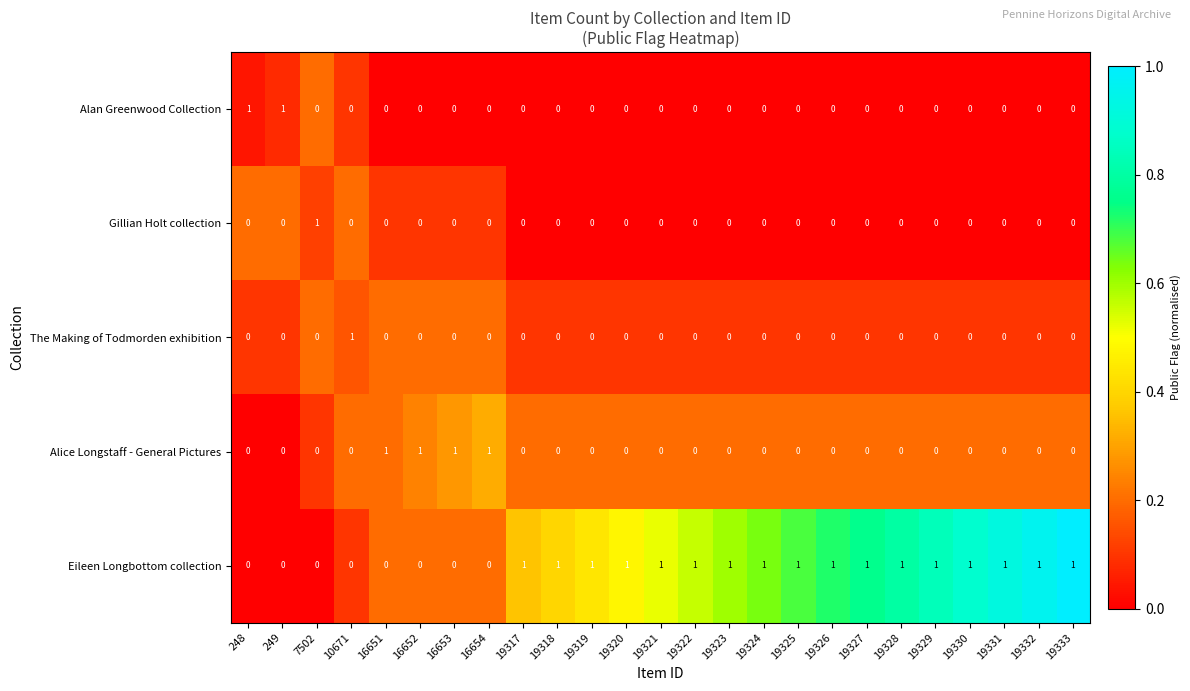

True or false: Alan Greenwood Collection has a value of -1 at 19332.

False